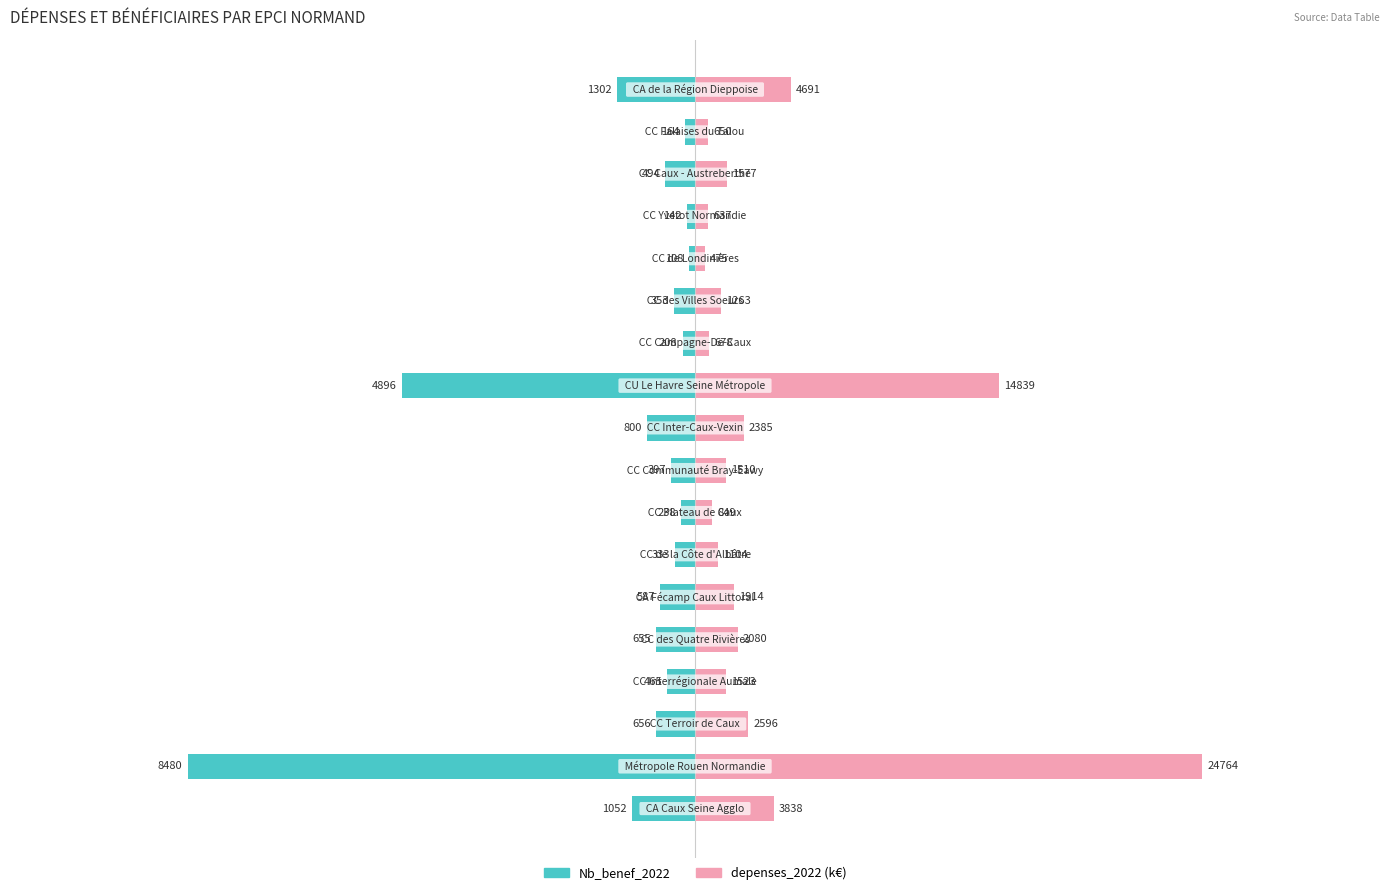

What is the value of the Nb_benef_2022 bar at the 16th from the left?

-494.0